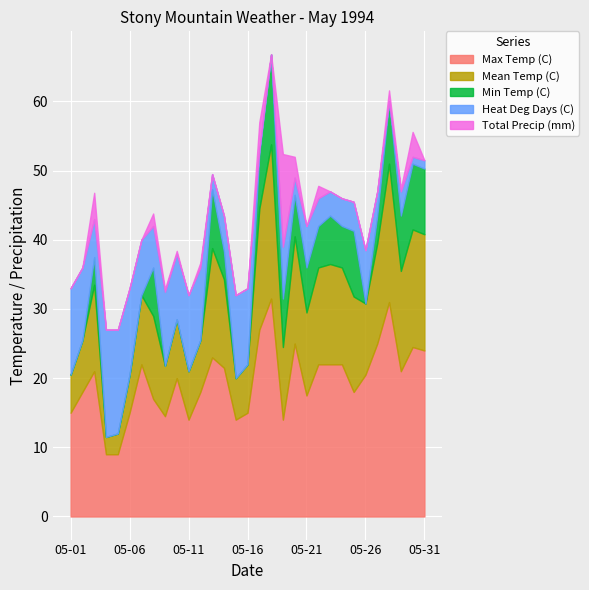

Reading right to left, list all the values displayed in this chart.

Max Temp (C): 24.0	24.5	21.0	31.0	25.0	20.5	18.0	22.0	22.0	22.0	17.5	25.0	14.0	31.5	27.0	15.0	14.0	21.5	23.0	18.0	14.0	20.0	14.5	17.0	22.0	15.0	9.0	9.0	21.0	18.0	15.0
Mean Temp (C): 16.8	17.0	14.5	20.0	14.5	10.3	13.8	14.0	14.5	14.0	12.0	15.5	10.5	22.3	17.5	7.0	6.0	12.8	15.8	7.5	7.0	8.5	7.3	12.0	10.0	5.5	3.0	2.5	12.5	7.5	5.5
Min Temp (C): 9.5	9.5	8.0	9.0	4.0	0.0	9.5	6.0	7.0	6.0	6.5	6.0	7.0	13.0	8.0	-1.0	-2.0	4.0	8.5	-3.0	0.0	-3.0	0.0	7.0	-2.0	-4.0	-3.0	-4.0	4.0	-3.0	-4.0
Heat Deg Days (C): 1.2	1.0	3.5	0.0	3.5	7.7	4.2	4.0	3.5	4.0	6.0	2.5	7.5	0.0	0.5	11.0	12.0	5.2	2.2	10.5	11.0	9.5	10.7	6.0	8.0	12.5	15.0	15.5	5.5	10.5	12.5
Total Precip (mm): 0.0	3.6	0.4	1.6	0.0	0.0	0.0	0.0	0.0	1.8	0.0	3.0	13.4	0.0	4.0	0.0	0.0	0.0	0.0	0.7	0.0	0.4	0.4	1.8	0.0	0.0	0.0	0.0	3.8	0.0	0.0